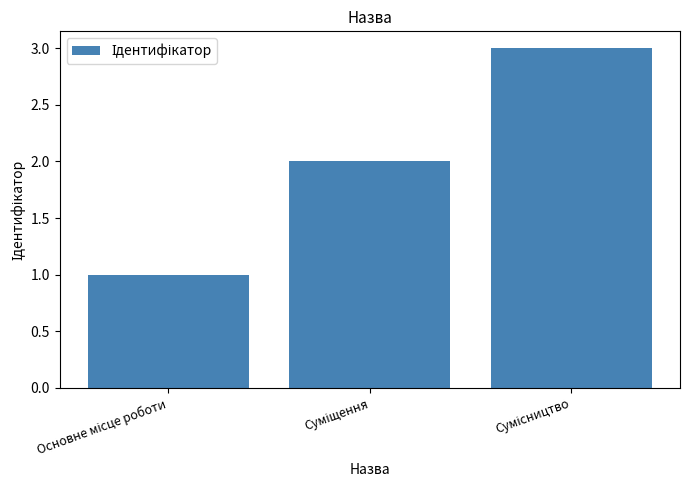

What is the maximum value shown in the chart?

3